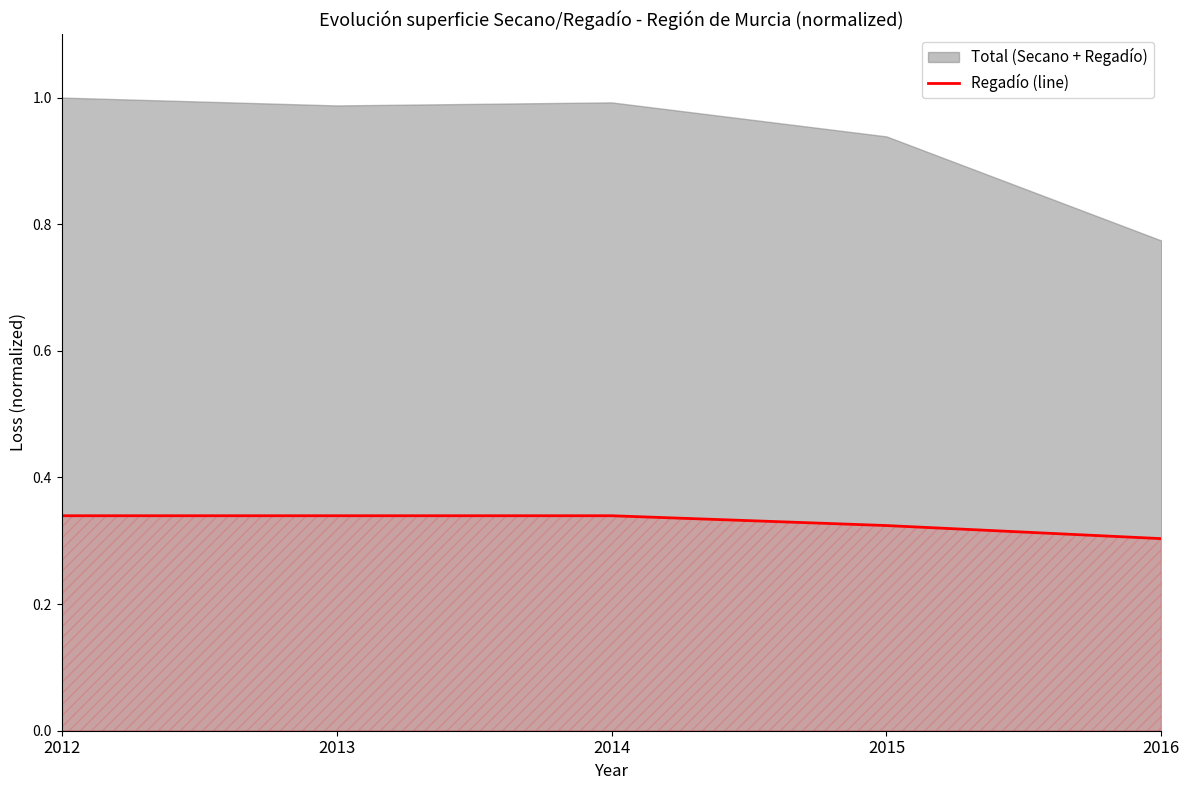

Reading right to left, transcribe all the data shown in this chart.

2016=0.3	2015=0.3	2014=0.3	2013=0.3	2012=0.3